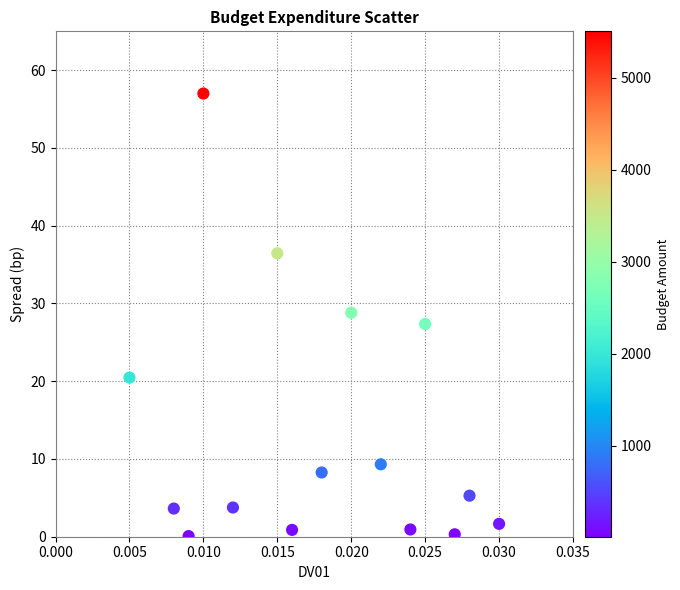

What is the range of Y values (max minus min)?

56.9